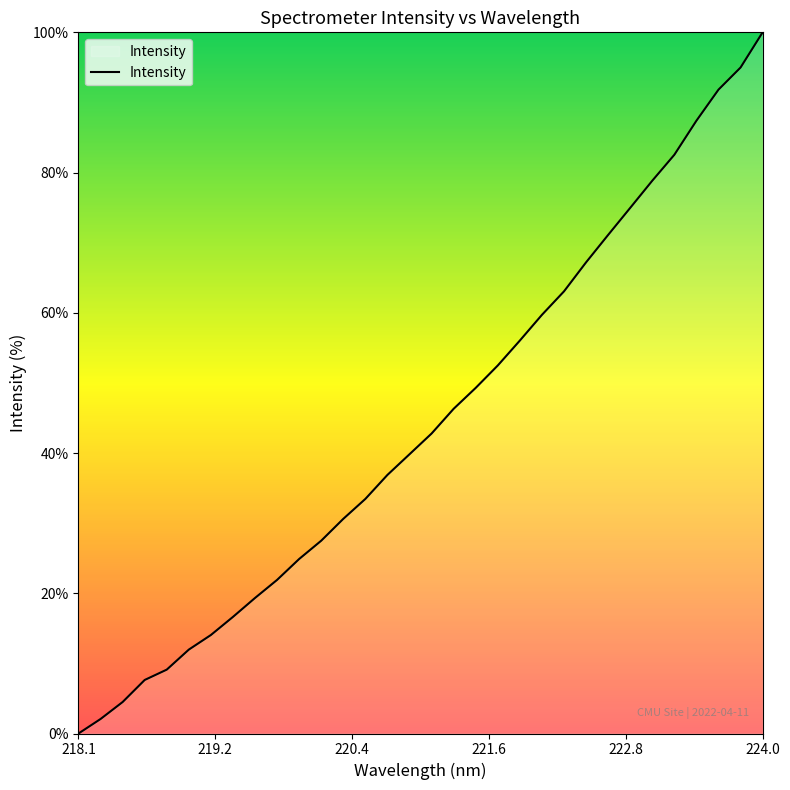

Does the chart display data point markers on the line(s)?

No